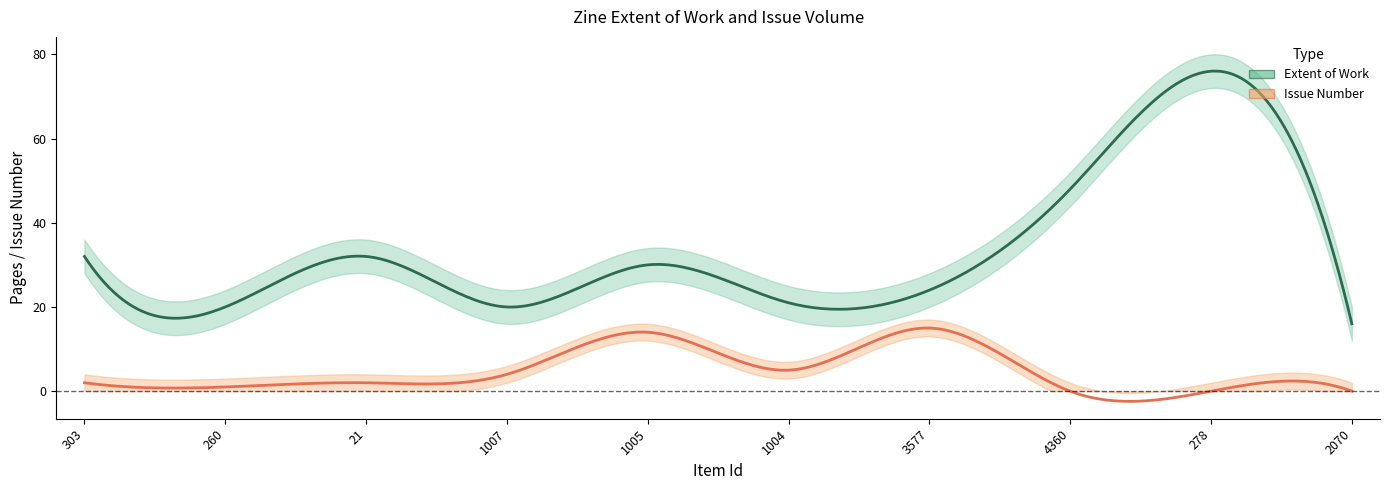

Reading left to right, extract all data points from this chart.

Extent of Work: 32	20	32	20	30	21	24	48	76	16
Issue: 2	1	2	4	14	5	15	0	0	0